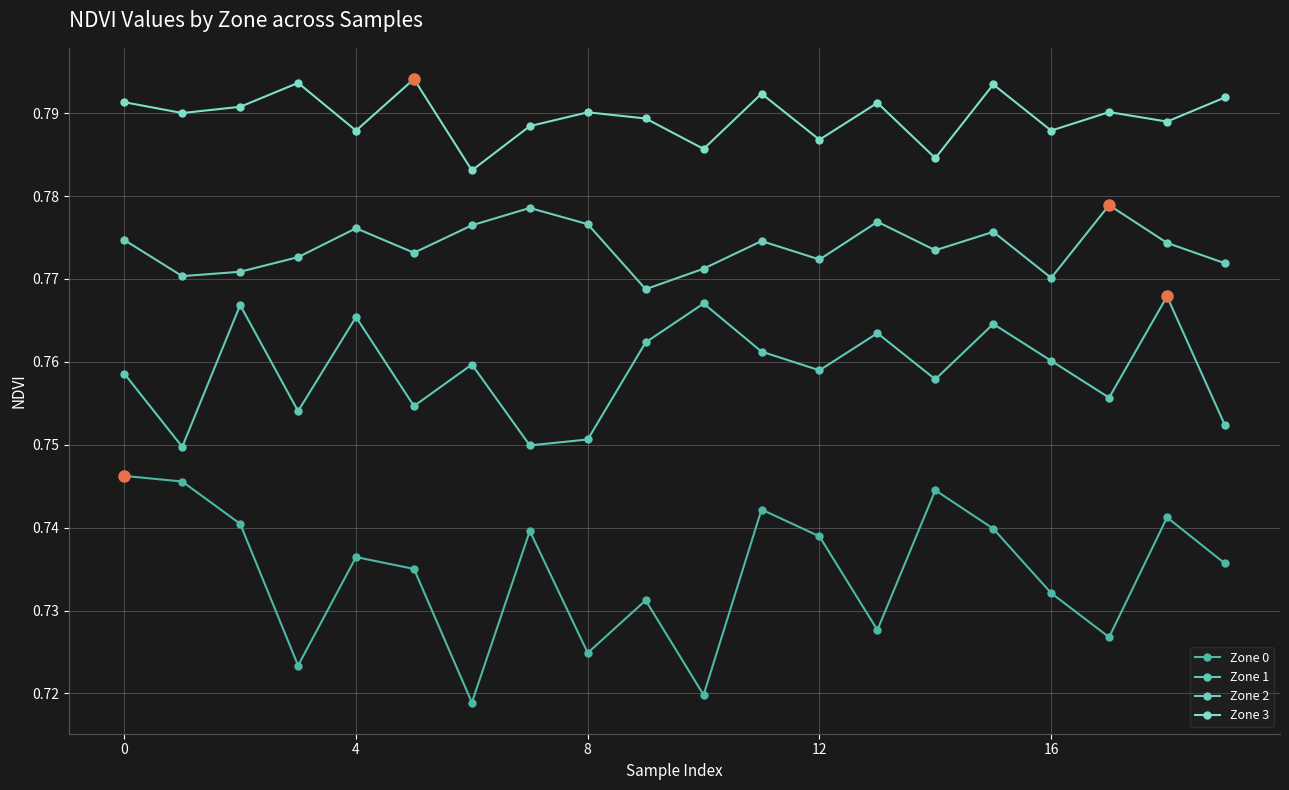

True or false: Zone 0 has more than 0 interior local peaks.

True